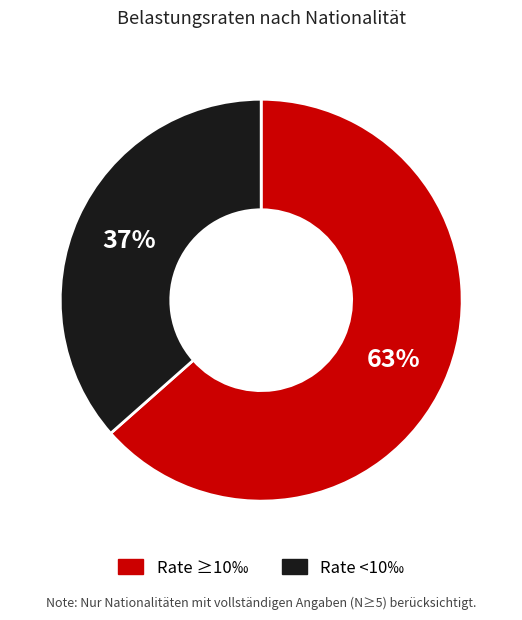

Is there a majority slice in this chart?

Yes